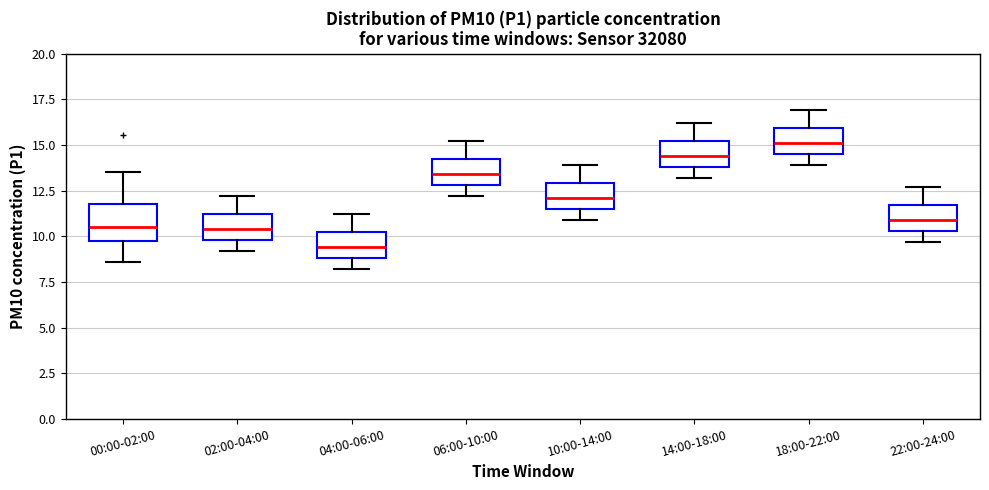

Reading left to right, read every box against the y-axis: the position of its median line, the range the box covers, and the ends of its whiskers. The values are not printed on the chart, so give them approximately, as read against the axis.

00:00-02:00: median 10.5, box 10.0 to 12.0, whiskers 8.5 to 13.5
02:00-04:00: median 10.5, box 10.0 to 11.0, whiskers 9.0 to 12.0
04:00-06:00: median 9.5, box 9.0 to 10.0, whiskers 8.0 to 11.0
06:00-10:00: median 13.5, box 13.0 to 14.0, whiskers 12.0 to 15.0
10:00-14:00: median 12.0, box 11.5 to 13.0, whiskers 11.0 to 14.0
14:00-18:00: median 14.5, box 14.0 to 15.0, whiskers 13.0 to 16.0
18:00-22:00: median 15.0, box 14.5 to 16.0, whiskers 14.0 to 17.0
22:00-24:00: median 11.0, box 10.5 to 11.5, whiskers 9.5 to 12.5